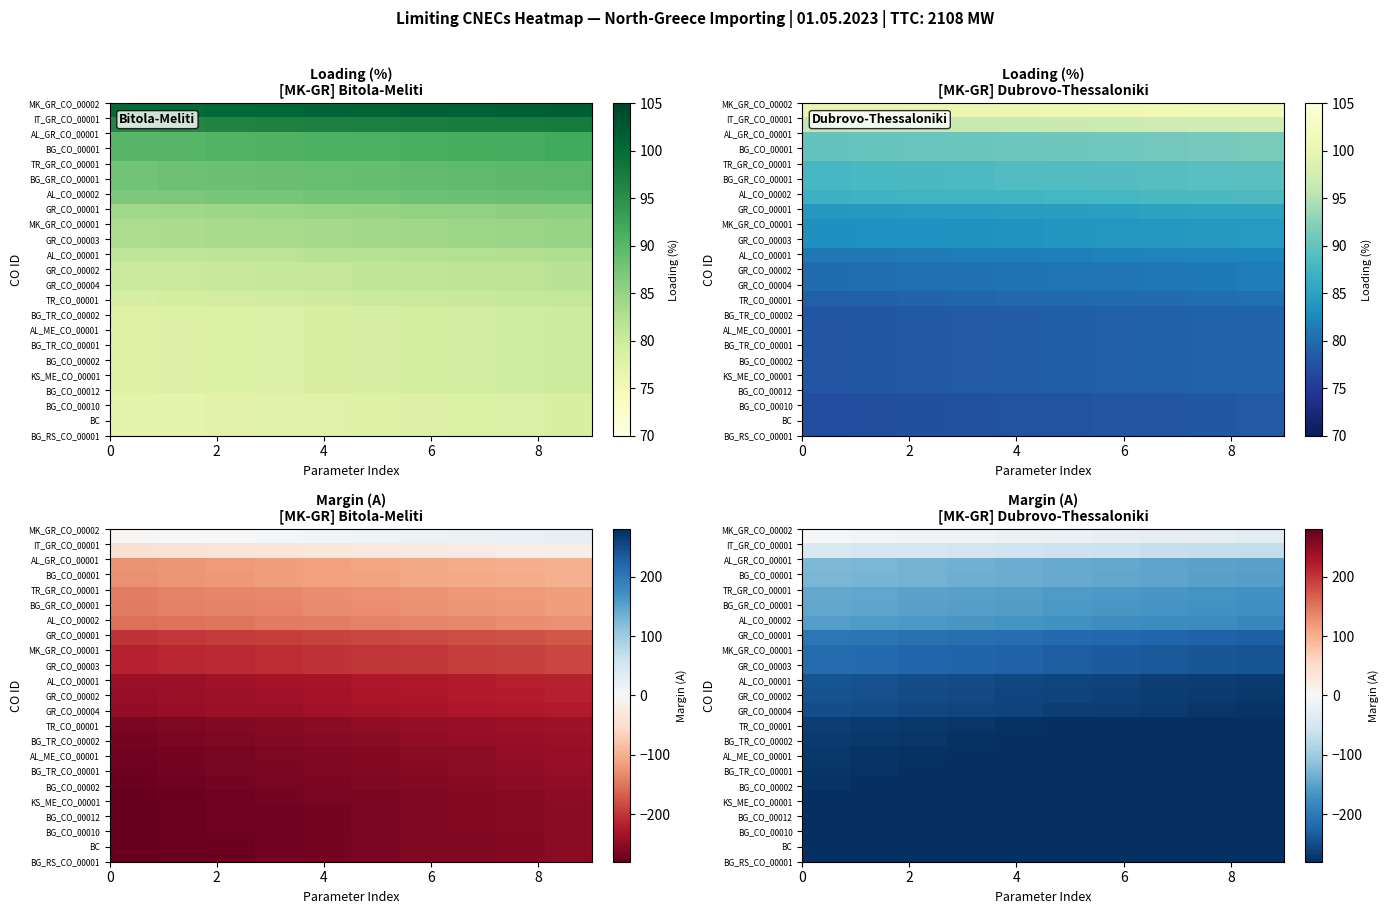

What is the difference between the row_6 values at 8 and 0?

12